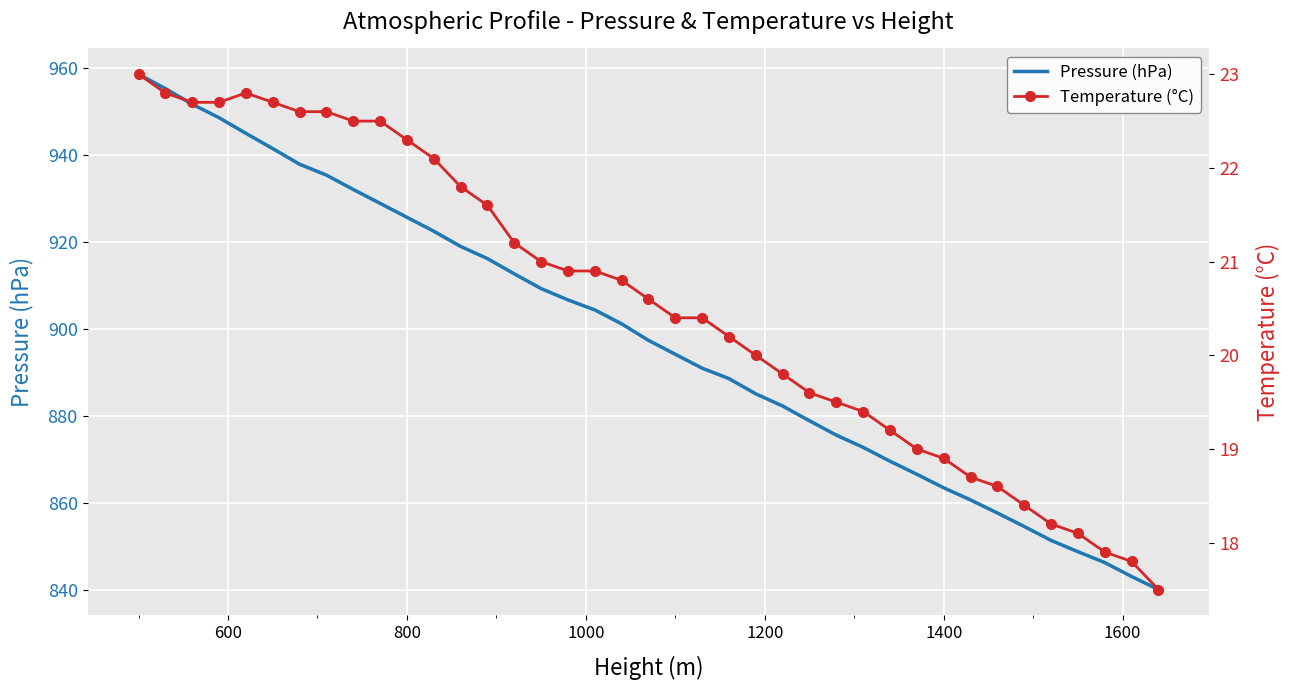

What is the sum of all Pressure (hPa) values?

35017.1